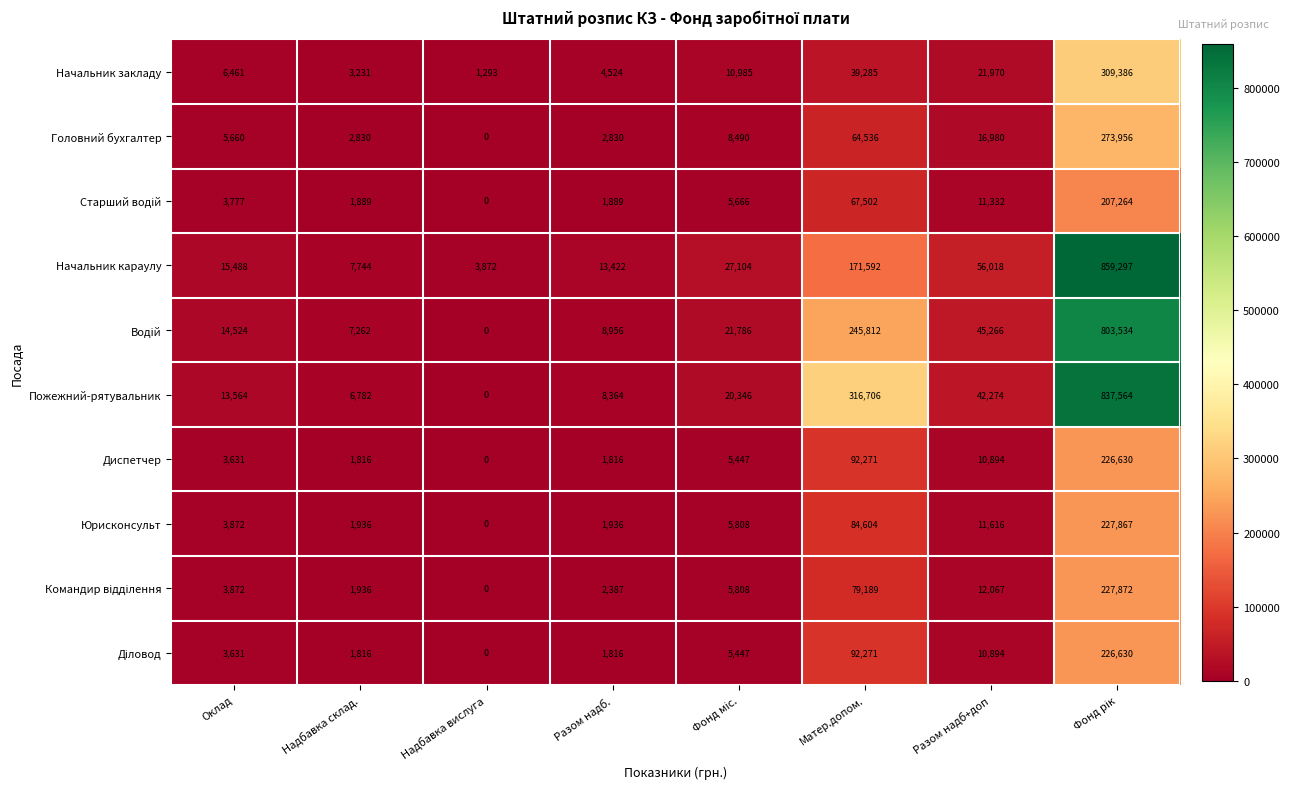

Count the number of categories in the chart.

8